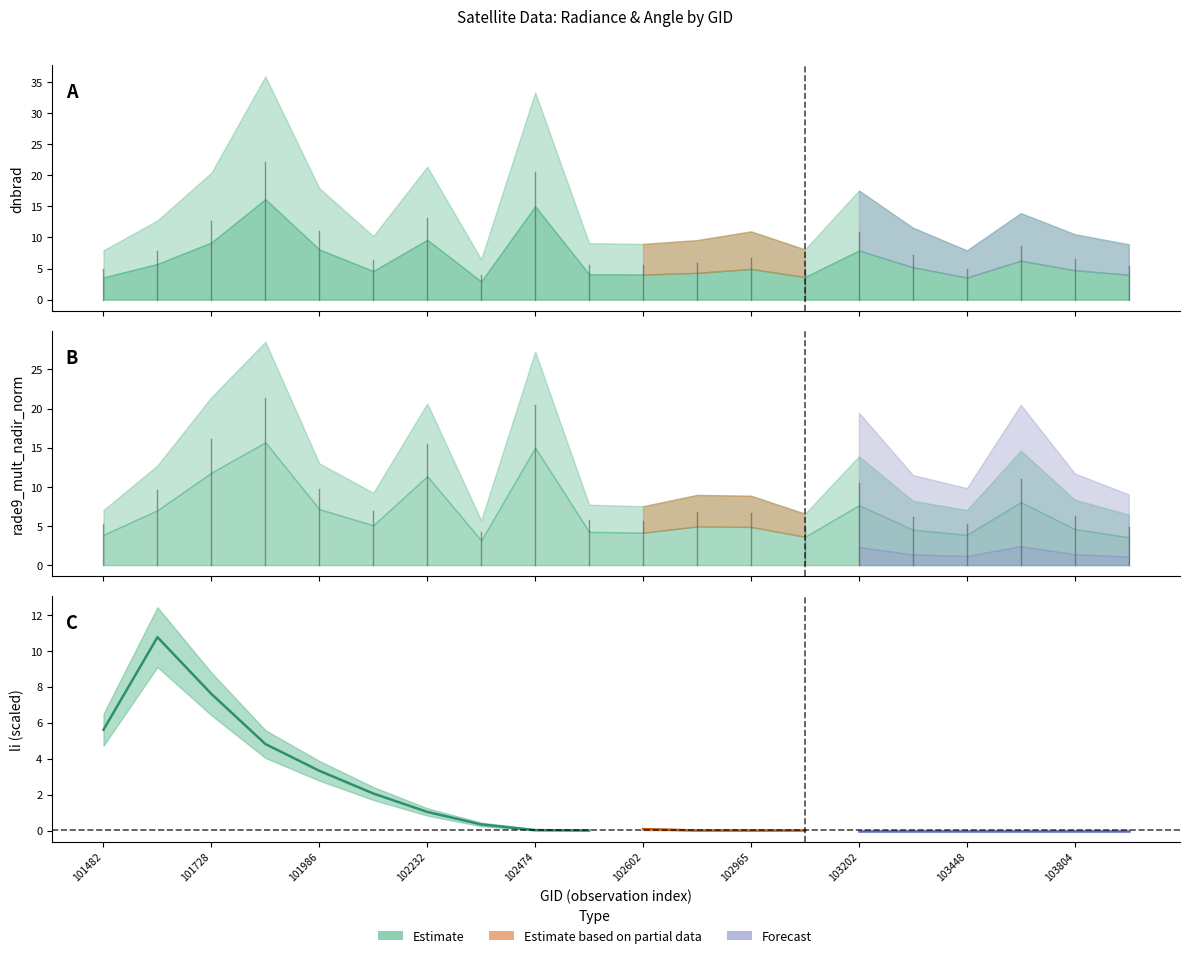

List the labels in order of rade9_mult_nadir_norm value, largest first.

101849, 102474, 101728, 102232, 103686, 103202, 101986, 101605, 102109, 102724, 102965, 103804, 103331, 102595, 102602, 101482, 103448, 103083, 103928, 102352